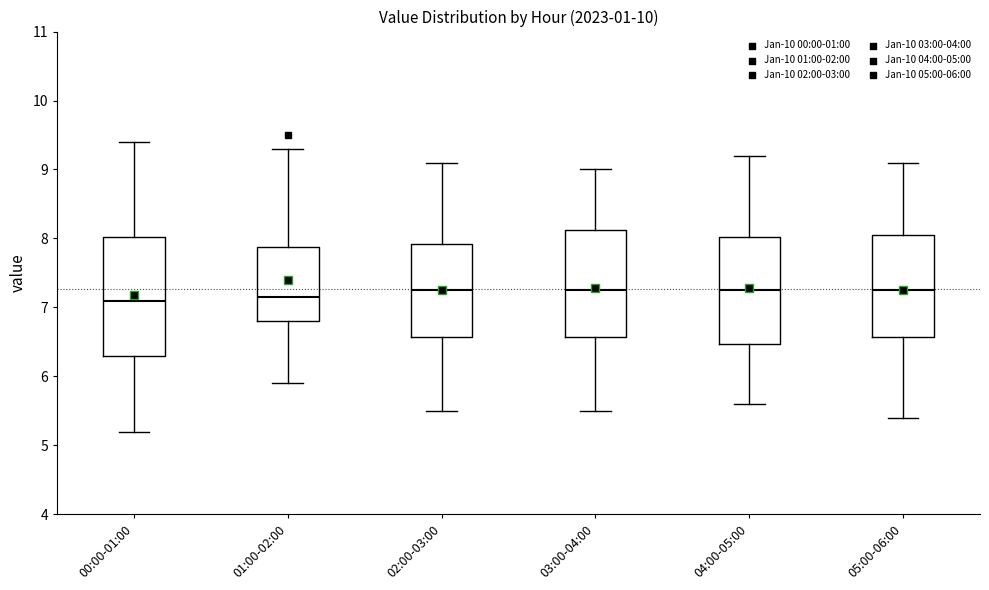

Comparing the boxes themselves (not the whiskers), which one is the tallest?

00:00-01:00